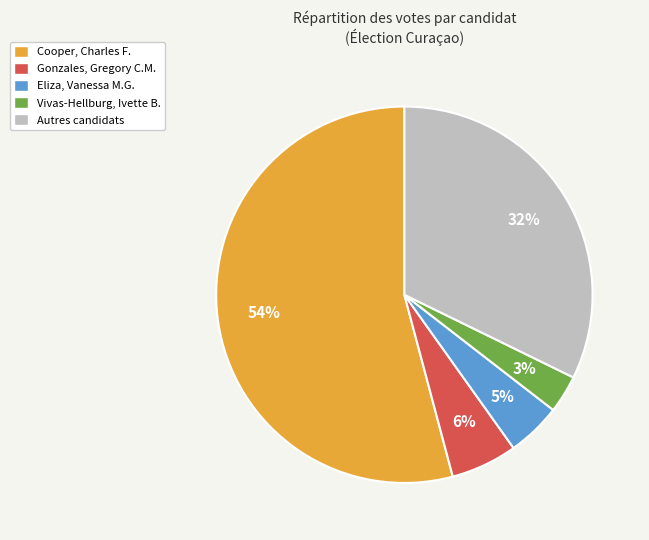

Is it true that Gonzales, Gregory C.M. is 17% of the pie?

False